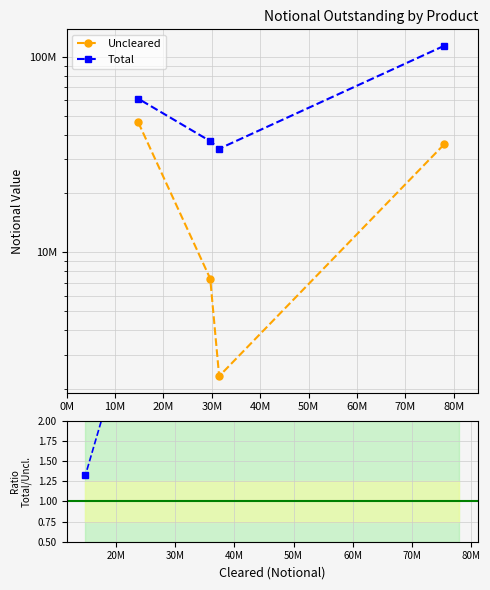

Which has a higher value, 10M or 0M?

0M